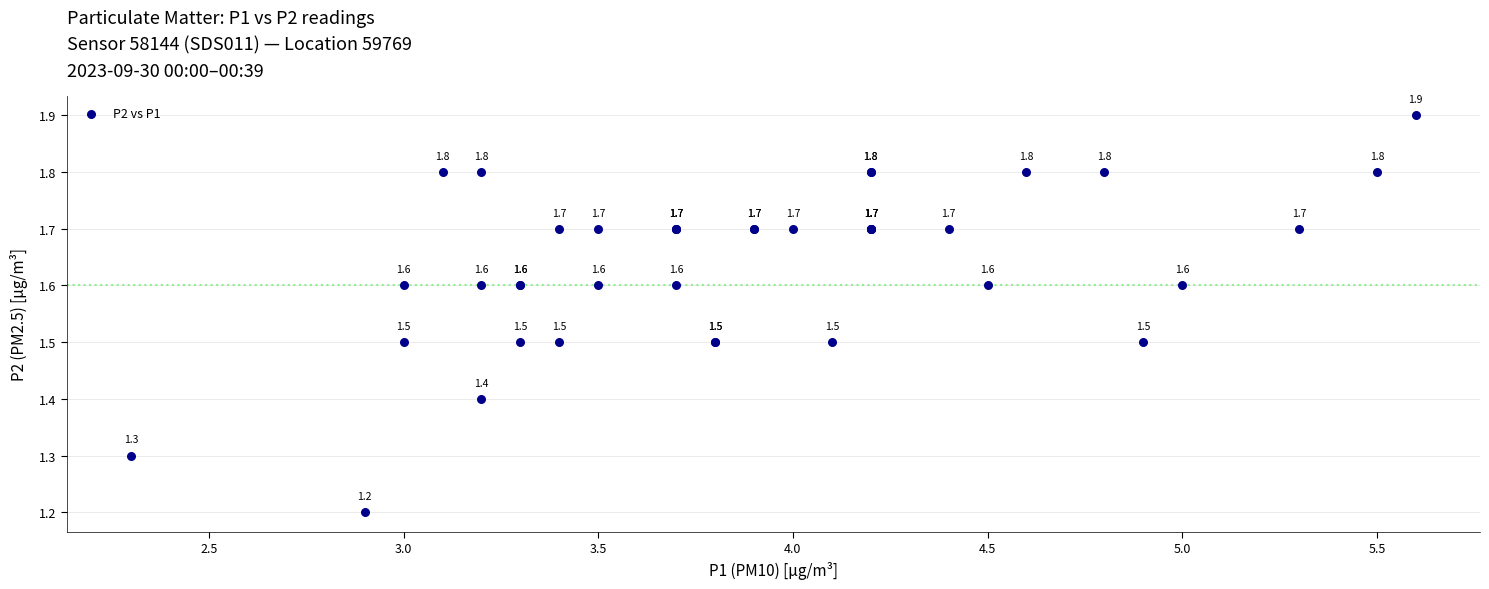

What Y value in the scatter plot is closest to 1?

1.2